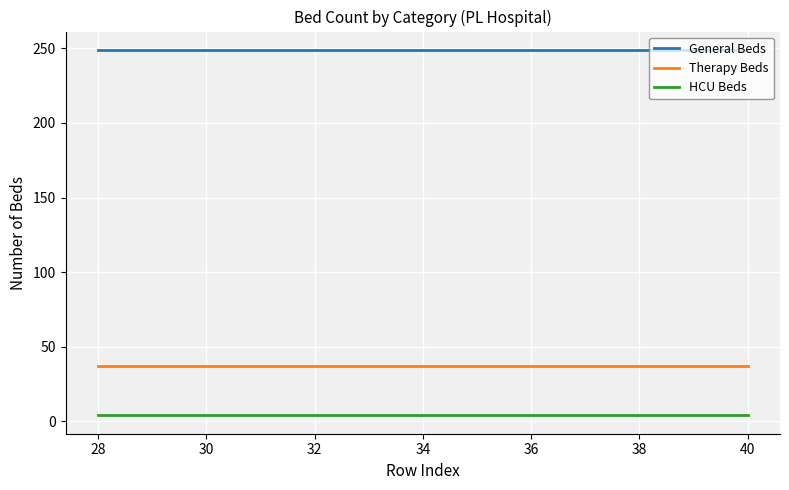

Rank the series by their maximum value, from highest to lowest.

General Beds, Therapy Beds, HCU Beds